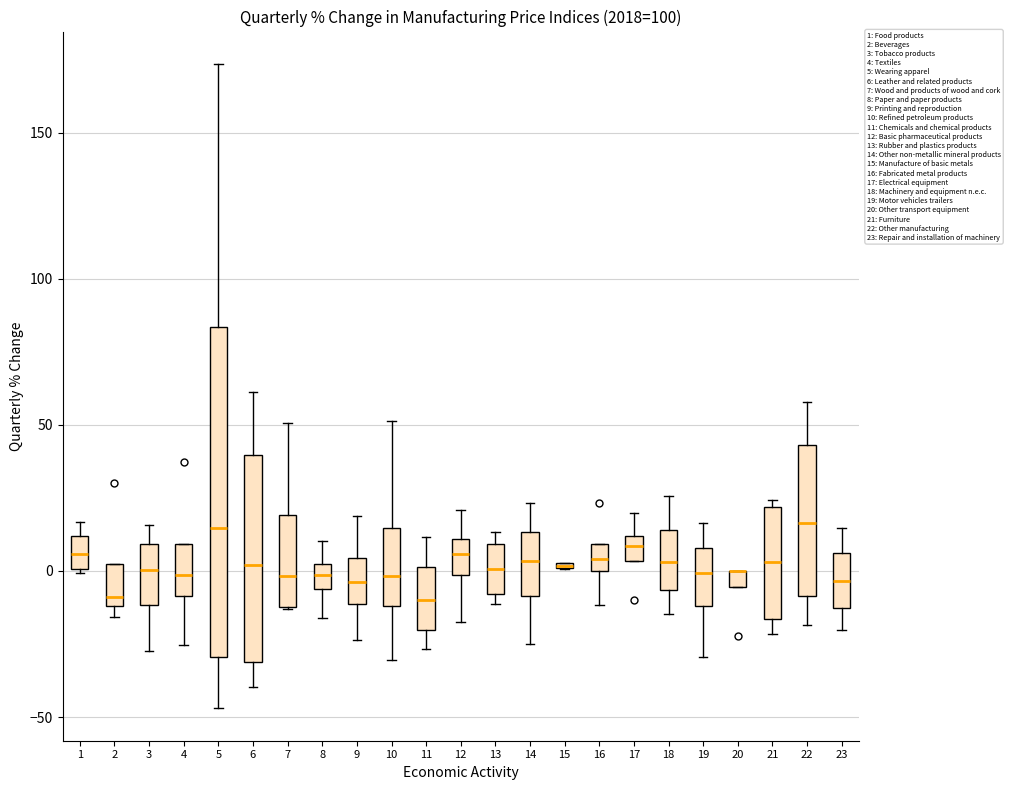

Comparing the boxes themselves (not the whiskers), which one is the tallest?

5